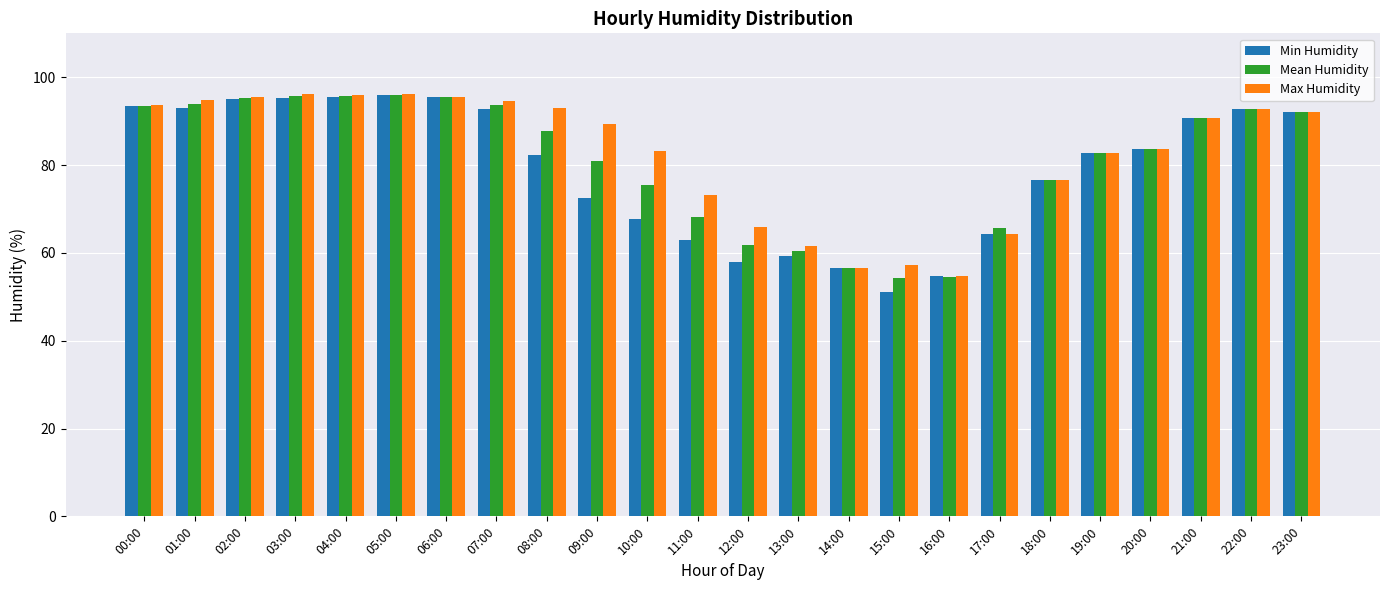

What is the total value across all series at 18:00?

229.8